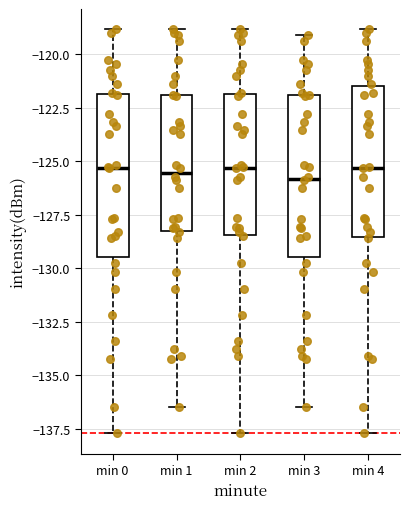

Where is the lower edge of the box for min 0 on the y-axis? The values are not printed on the chart, so give them approximately, as read against the axis.

-129.5